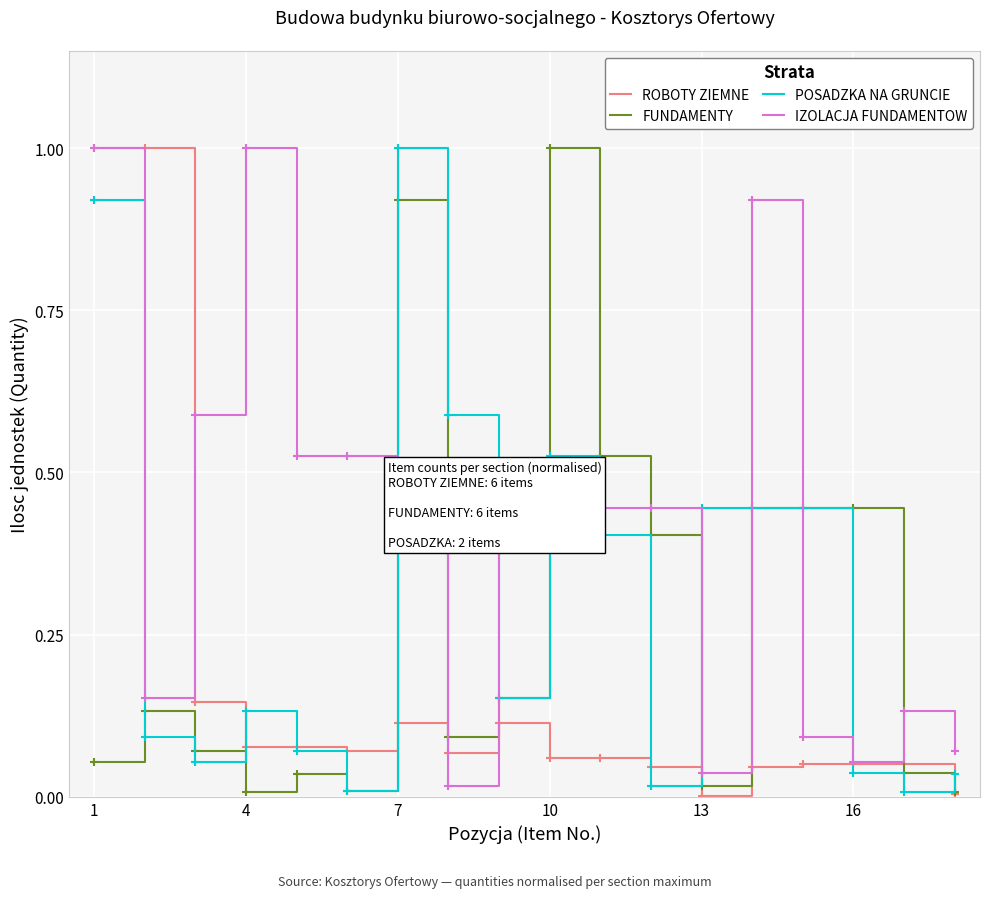

What is the greatest value displayed?

1.0